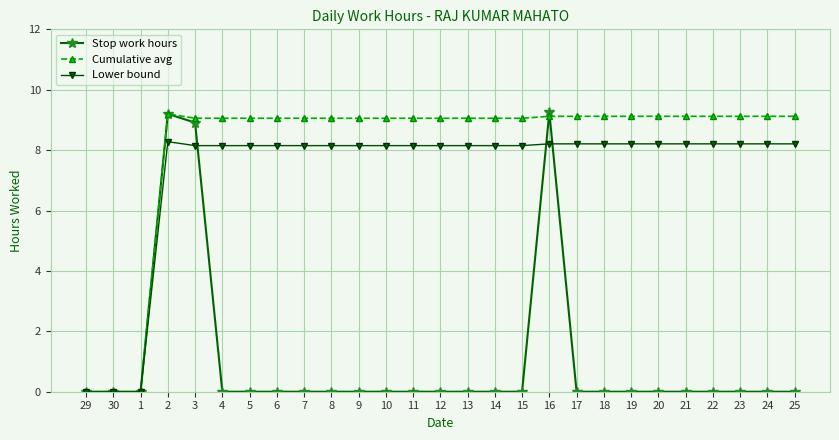

Which series has the largest total across all categories?

Cumulative avg